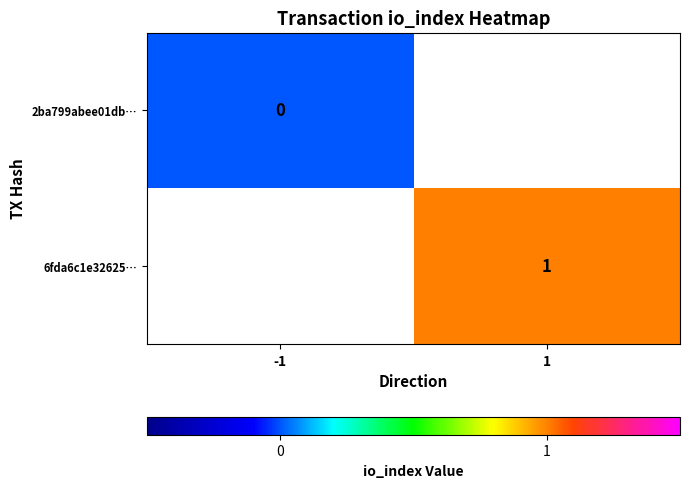

True or false: 6fda6c1e32625… has a value of 1.6 at 1.

False